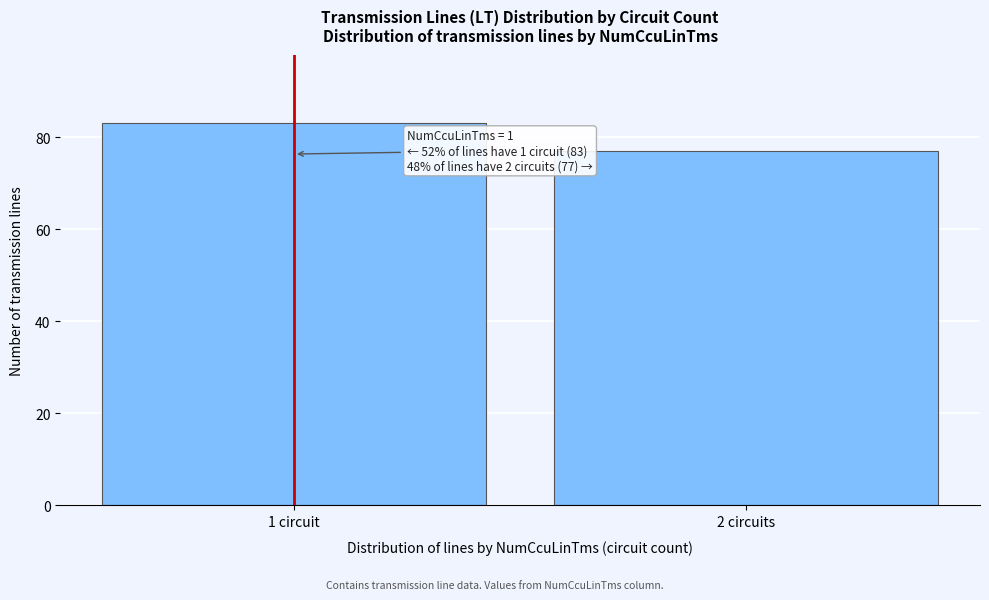

Reading right to left, transcribe all the data shown in this chart.

2 circuits=77	1 circuit=83